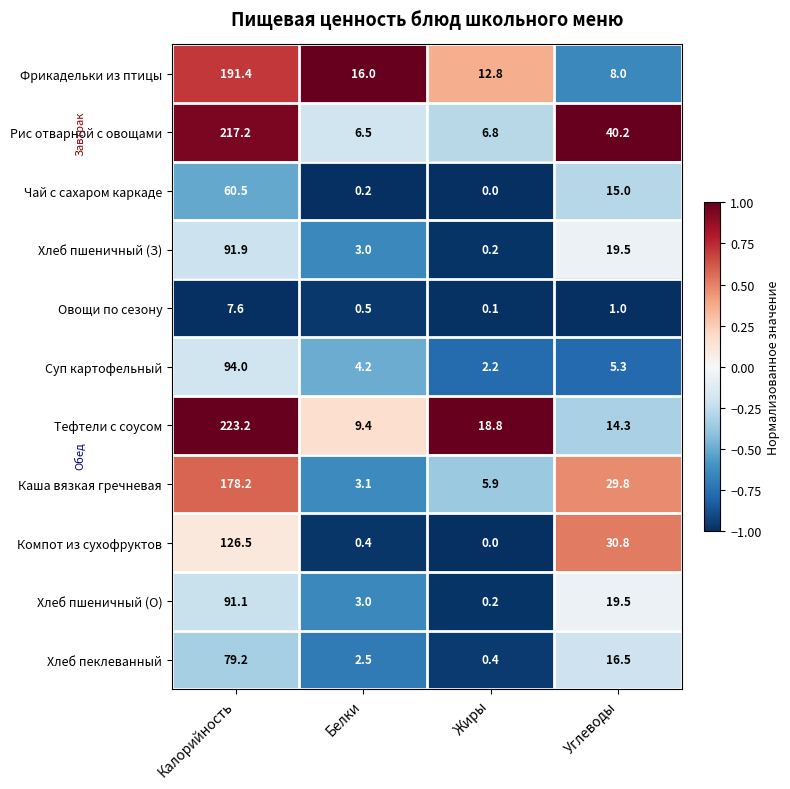

Count the number of categories in the chart.

4